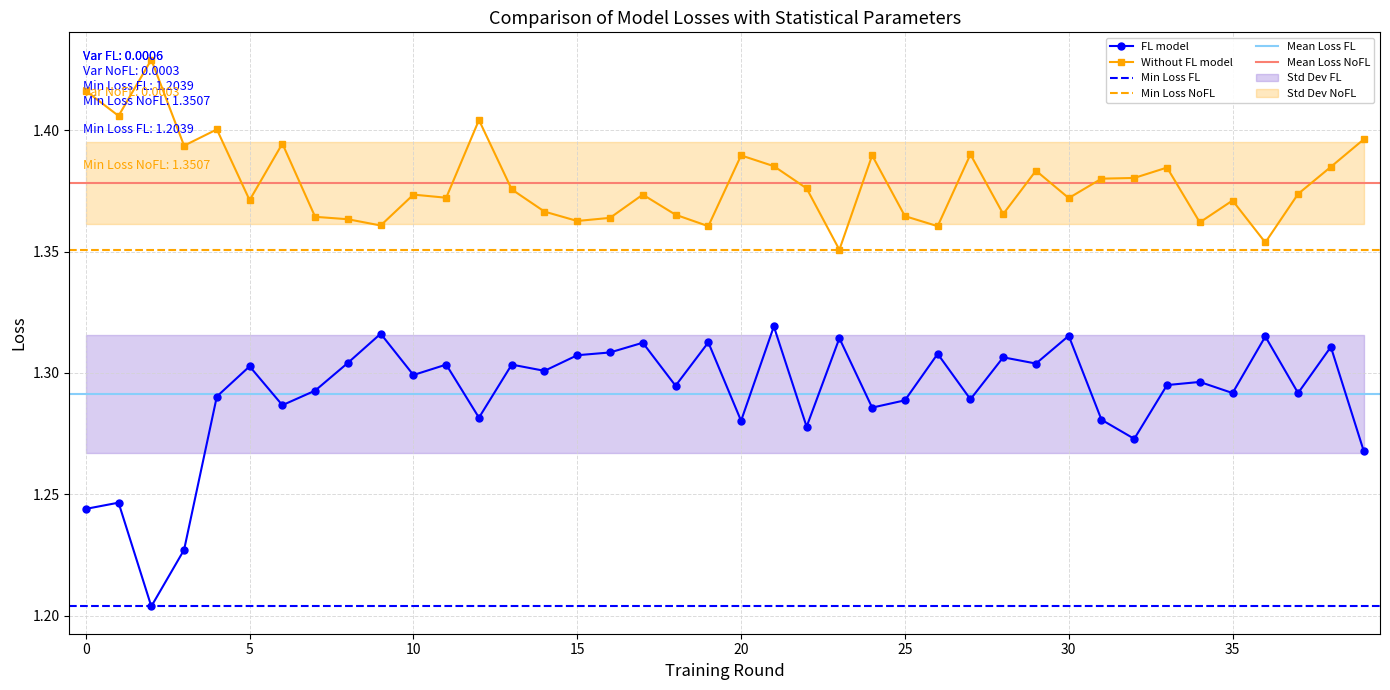

How many FL model values are between 1 and 2?

40